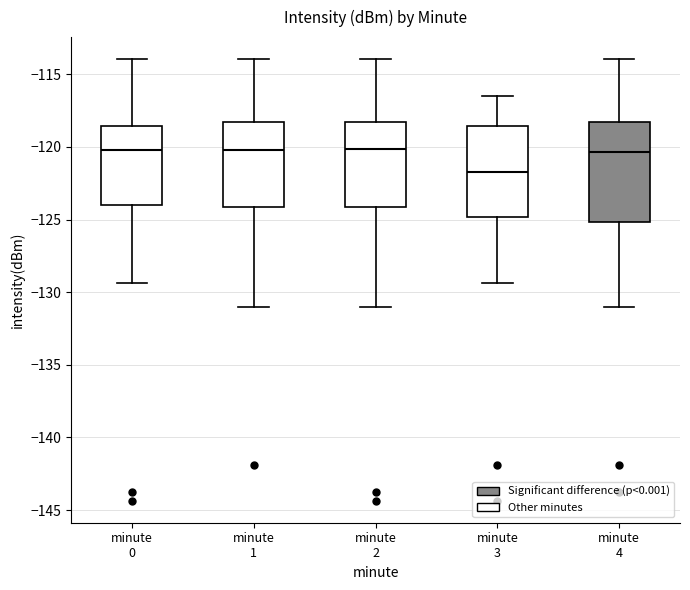

Which box has the lowest median line?

minute 3